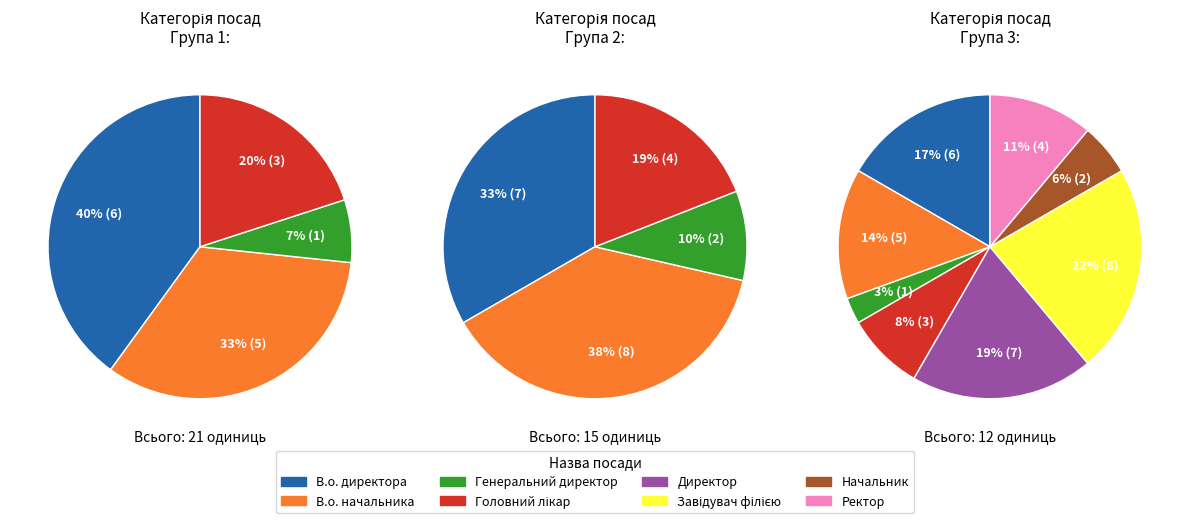

To the nearest percent, what is the difference between the largest and smallest slice percentages?

19%